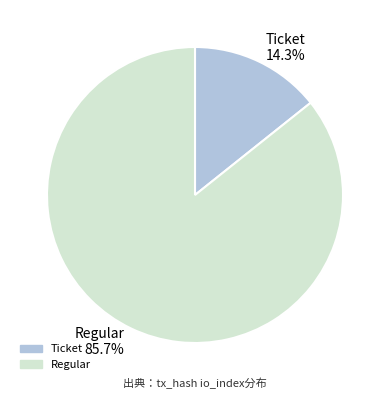

What is the largest slice in the pie chart?

Regular